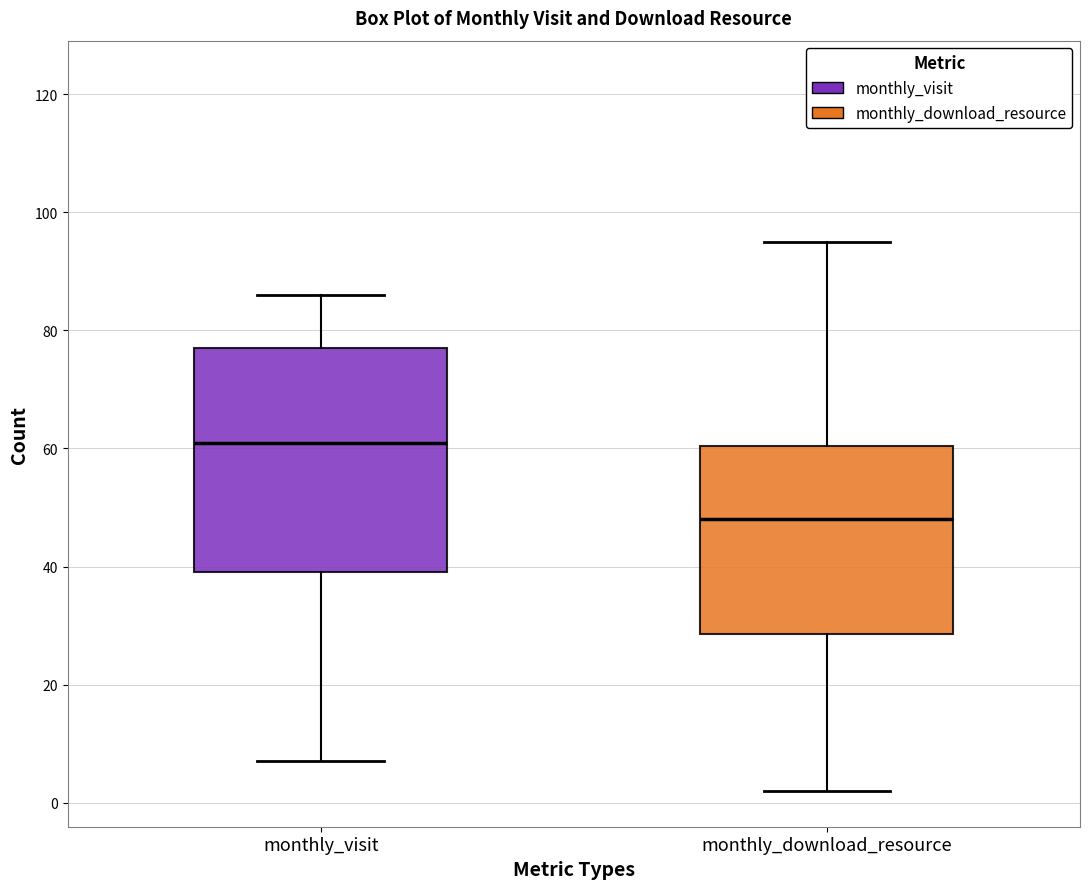

Which box's median line is the highest?

monthly_visit